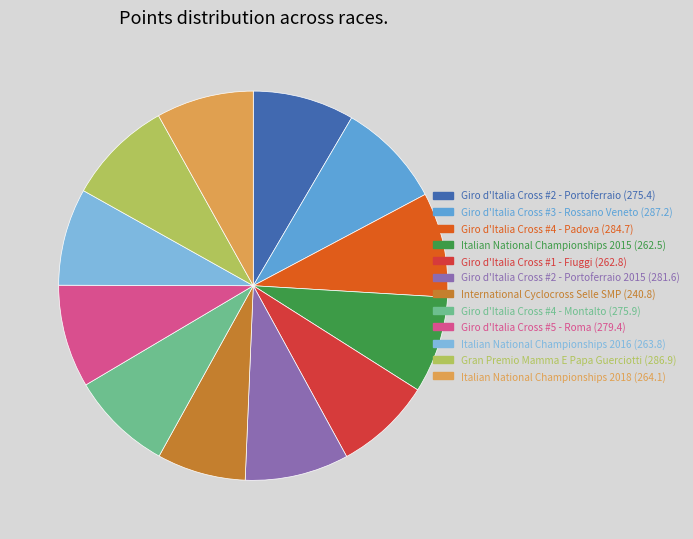

Does any single category account for the majority?

No